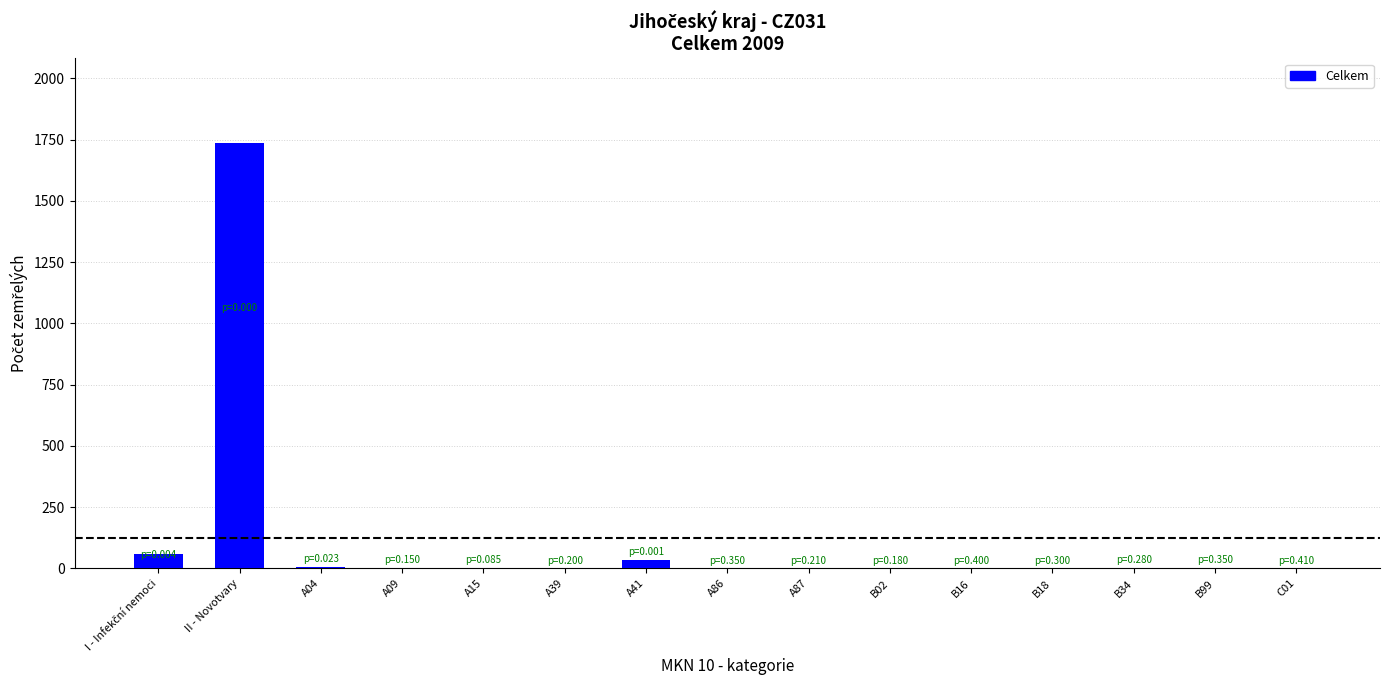

At which category does the chart reach its peak across all series?

II - Novotvary